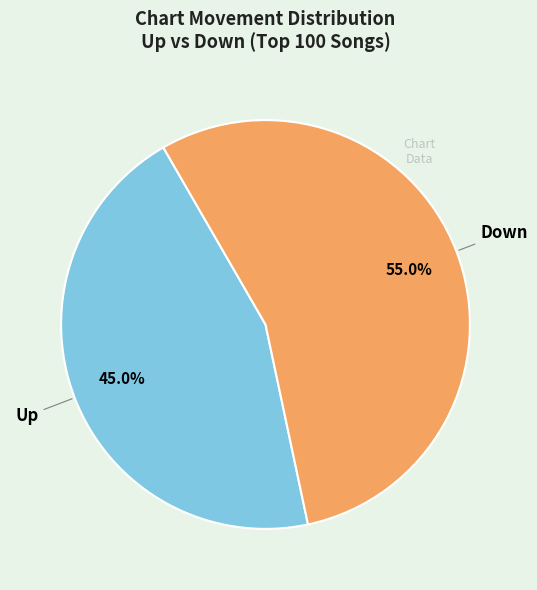

Rank the categories by value from lowest to highest.

Up, Down